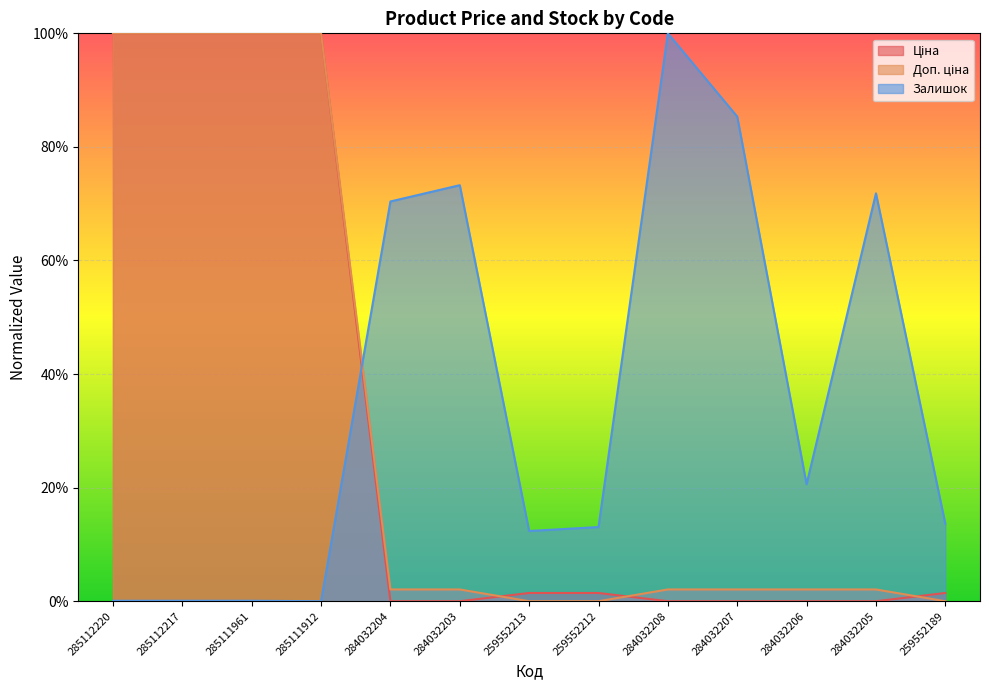

What is the label of the 4th point from the left?

285111912